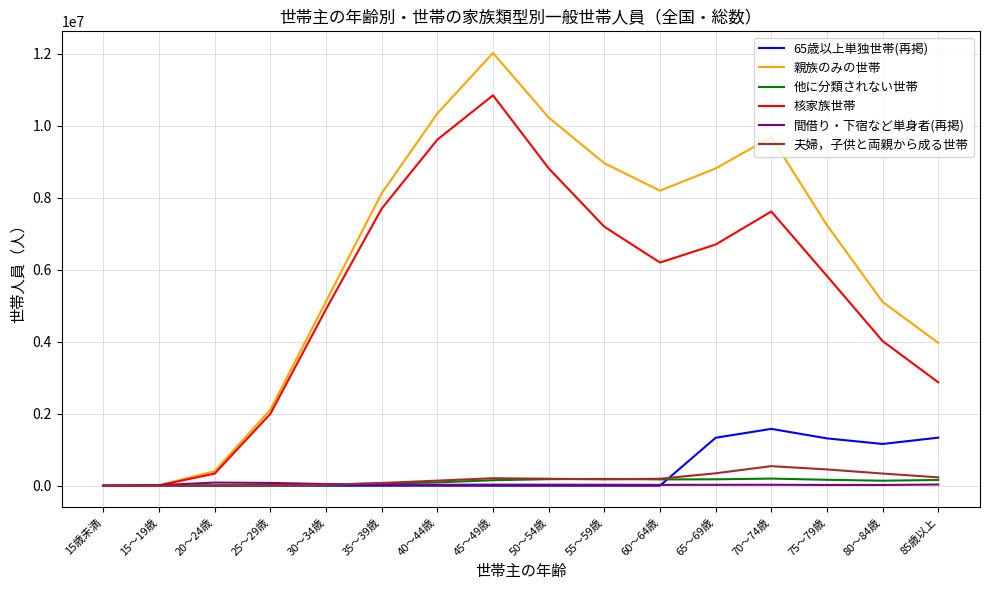

Does the chart have visible grid lines?

Yes